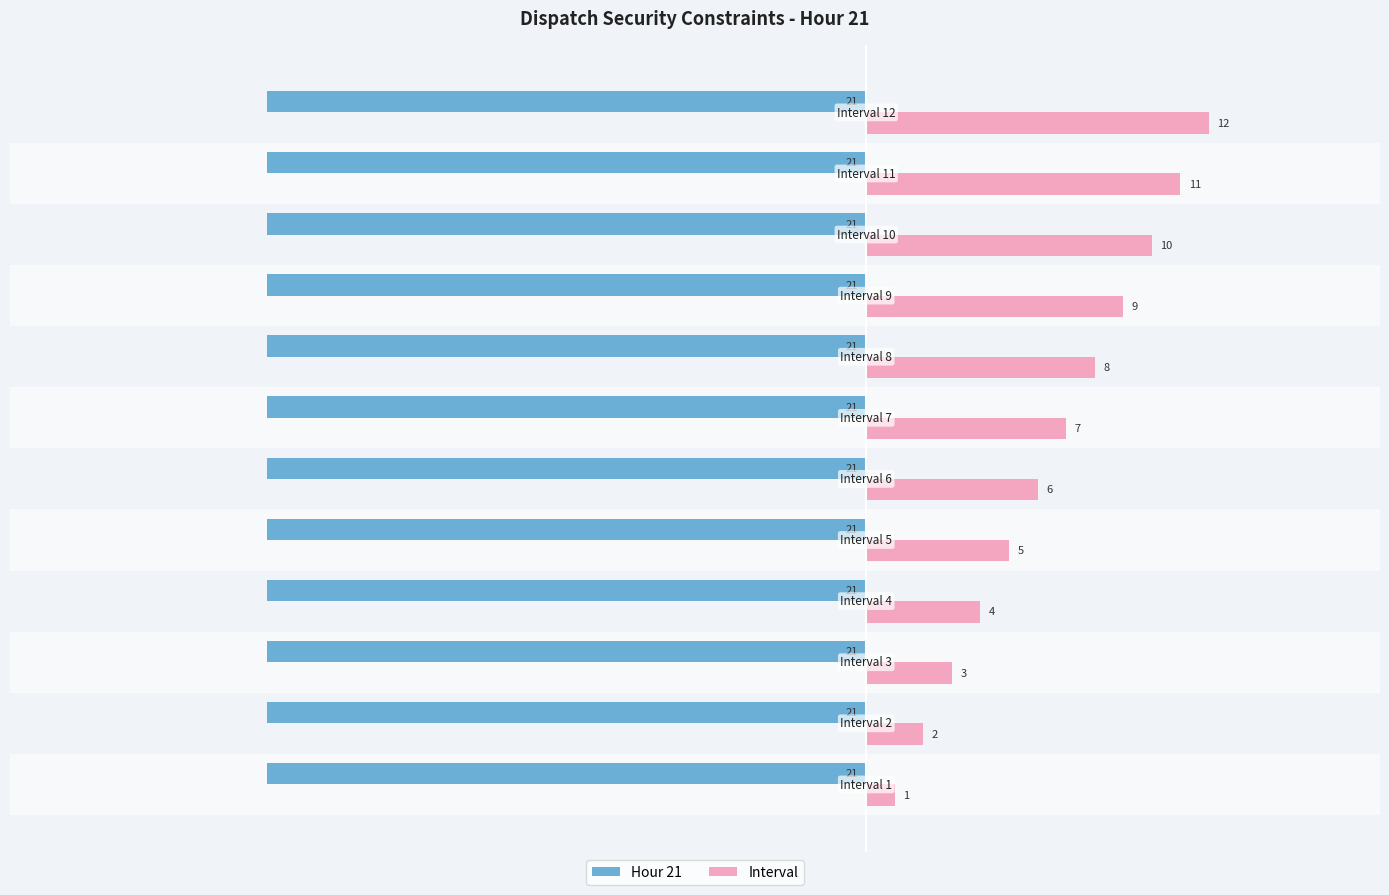

What is the minimum value for Hour 21?

-21